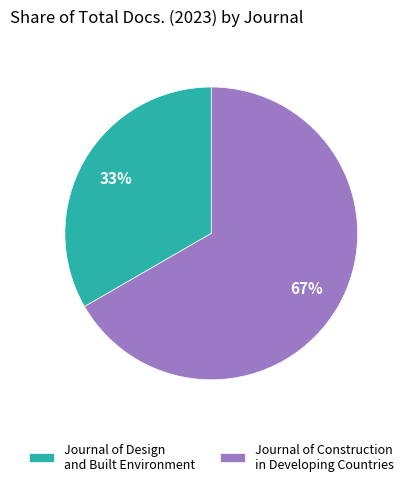

How many slices are in this pie chart?

2